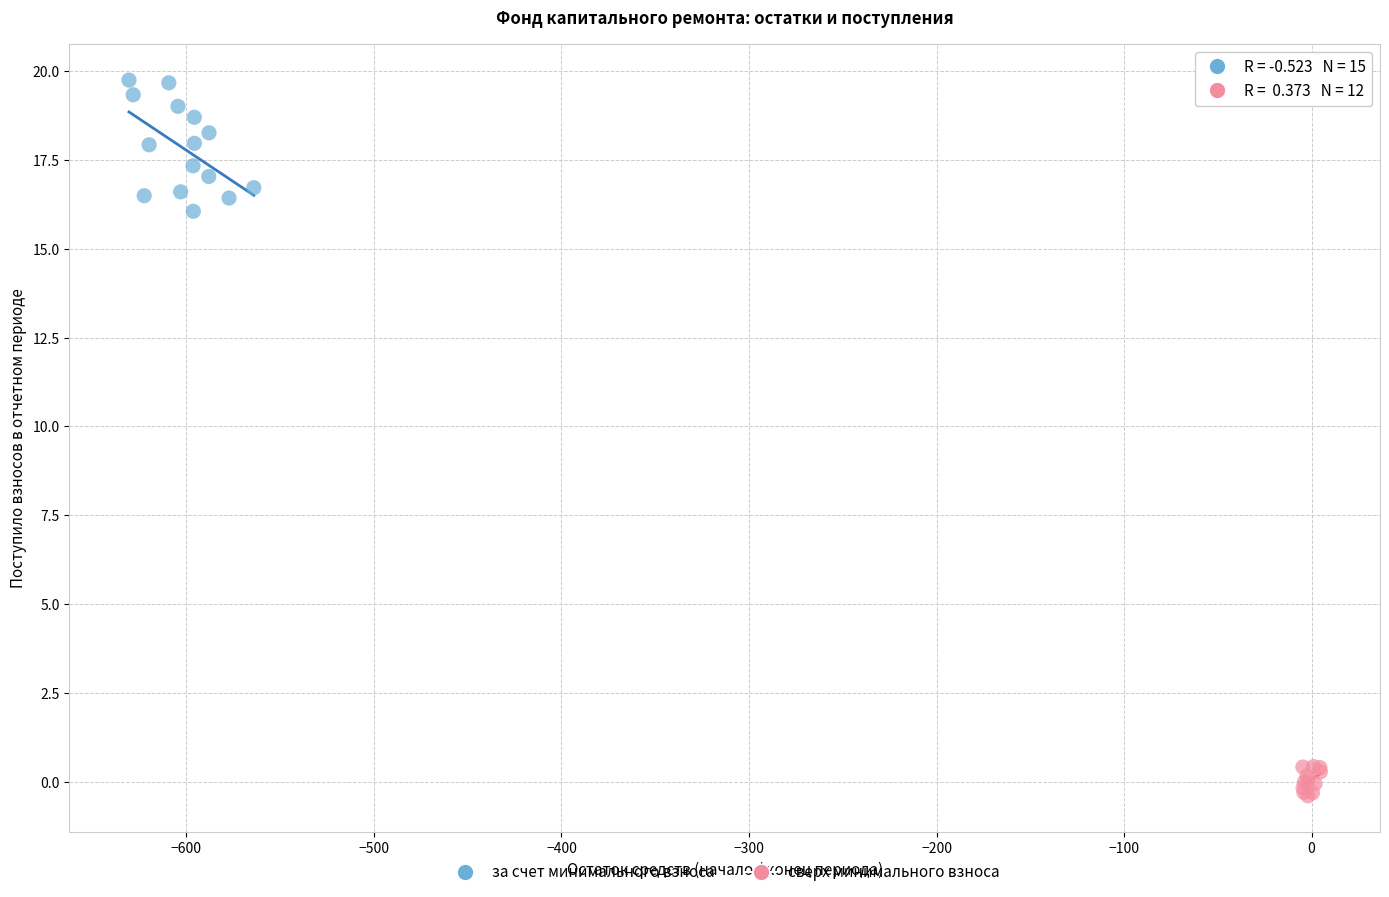

Which series reaches the maximum Y coordinate?

за счет минимального взноса